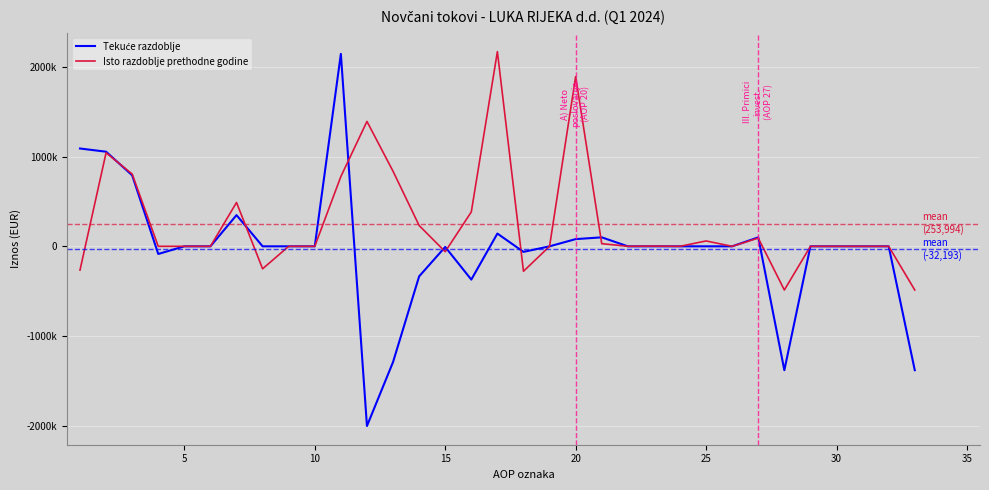

Does the chart have visible grid lines?

Yes